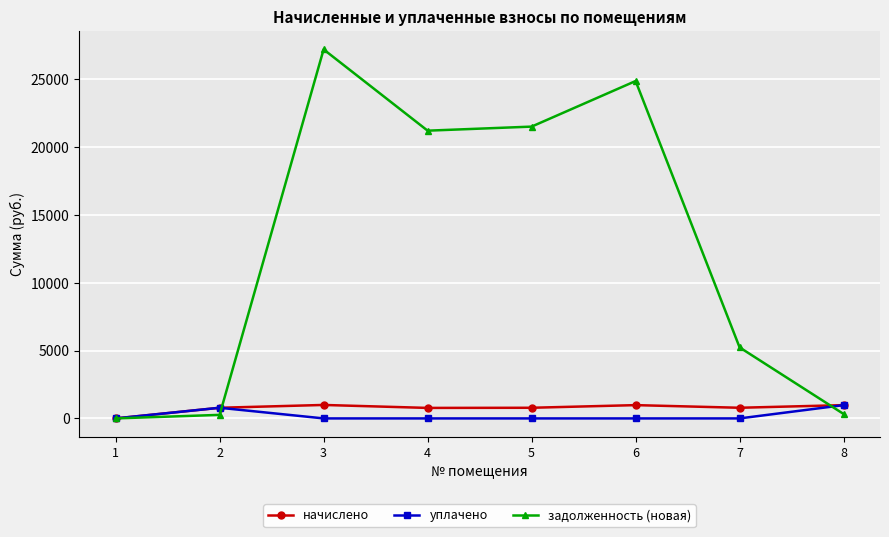

Between 3 and 5, which series saw the biggest shift?

задолженность (новая)